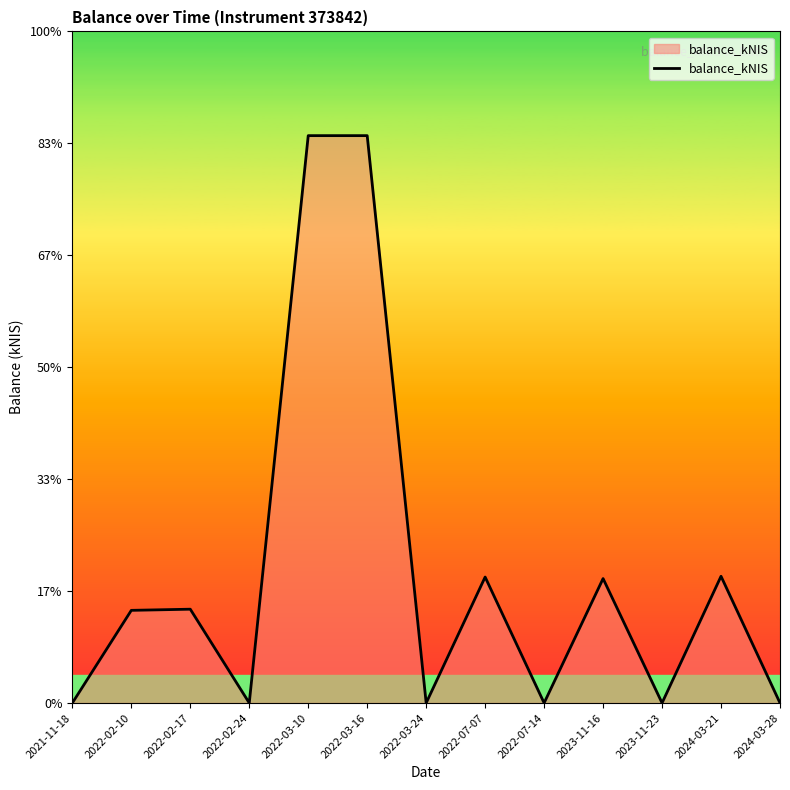

Does the chart display data point markers on the line(s)?

No